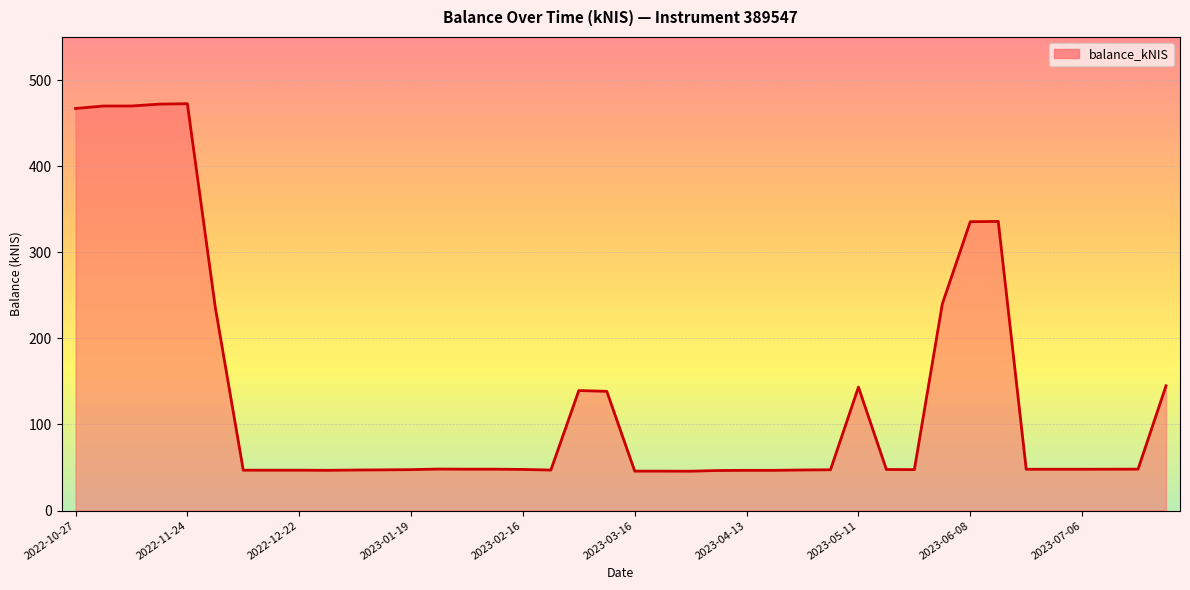

How many interior local peaks (higher than both neighbors) does the data have?

5